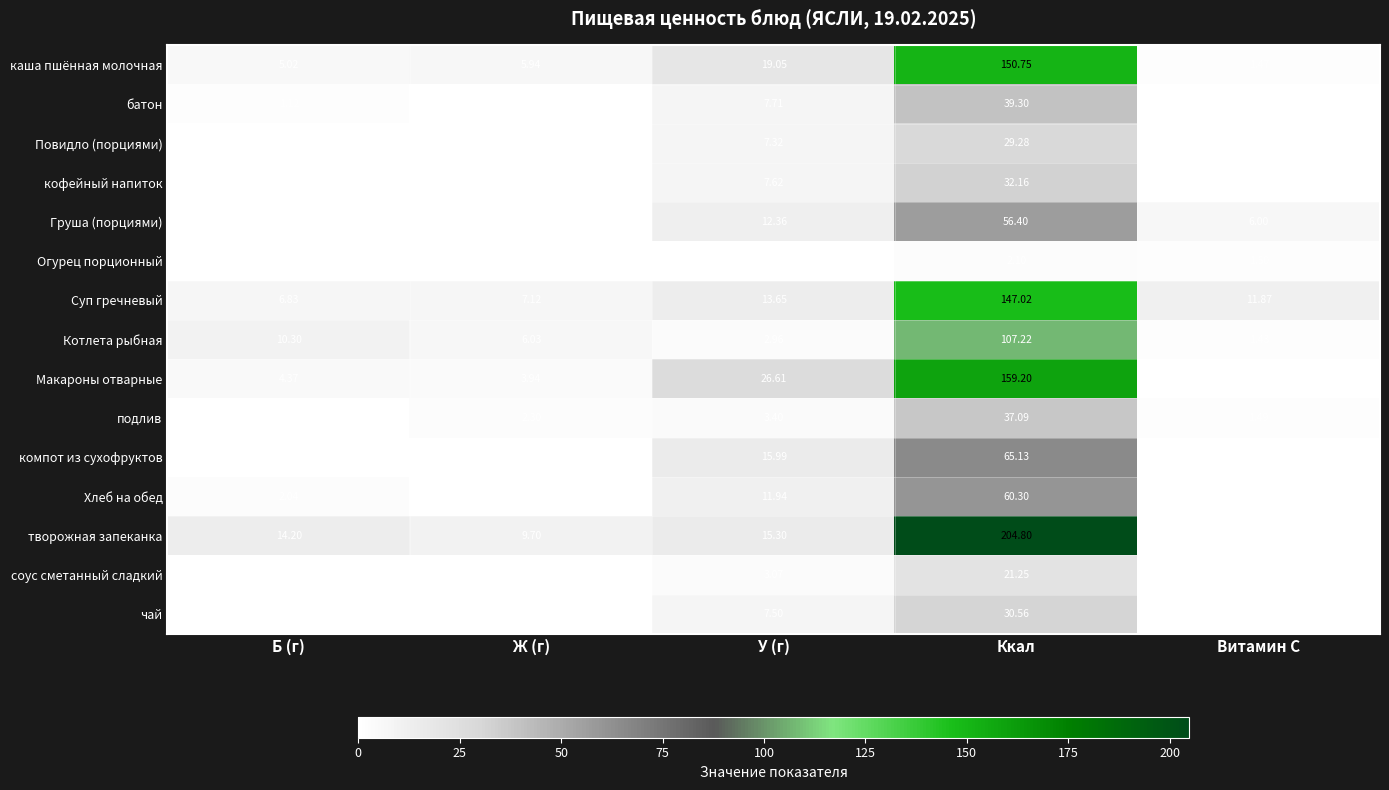

Where is творожная запеканка nearest to the value 102?

У (г)